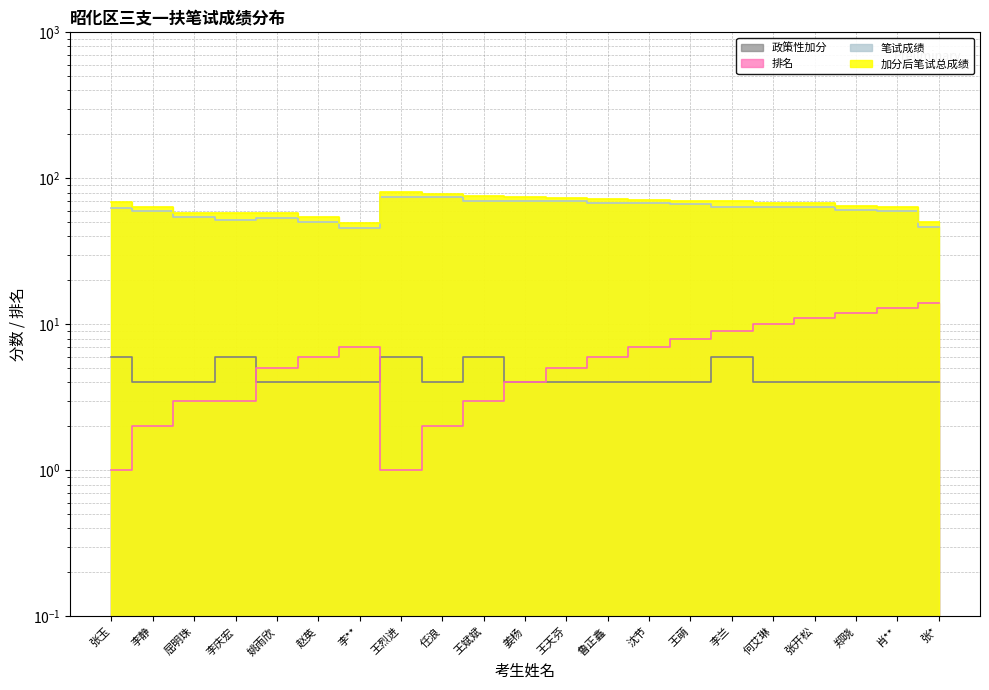

Reading right to left, what are all the values shown in this chart?

加分后笔试总成绩: 张*=50.5	肖**=64.0	郑晓=64.5	张开松=67.5	何艾琳=68.0	李兰=69.5	王萌=70.5	沈节=71.5	鲁正鑫=72.0	王天芬=73.5	姜杨=74.5	王斌斌=75.5	任浪=78.0	王烈进=80.5	李**=49.5	赵英=54.5	姚雨欣=57.5	李庆宏=58.0	屈明珠=58.0	李静=63.5	张玉=69.0
笔试成绩: 张*=46.5	肖**=60.0	郑晓=60.5	张开松=63.5	何艾琳=64.0	李兰=63.5	王萌=66.5	沈节=67.5	鲁正鑫=68.0	王天芬=69.5	姜杨=70.5	王斌斌=69.5	任浪=74.0	王烈进=74.5	李**=45.5	赵英=50.5	姚雨欣=53.5	李庆宏=52.0	屈明珠=54.0	李静=59.5	张玉=63.0
政策性加分: 张*=4.0	肖**=4.0	郑晓=4.0	张开松=4.0	何艾琳=4.0	李兰=6.0	王萌=4.0	沈节=4.0	鲁正鑫=4.0	王天芬=4.0	姜杨=4.0	王斌斌=6.0	任浪=4.0	王烈进=6.0	李**=4.0	赵英=4.0	姚雨欣=4.0	李庆宏=6.0	屈明珠=4.0	李静=4.0	张玉=6.0
排名: 张*=14.0	肖**=13.0	郑晓=12.0	张开松=11.0	何艾琳=10.0	李兰=9.0	王萌=8.0	沈节=7.0	鲁正鑫=6.0	王天芬=5.0	姜杨=4.0	王斌斌=3.0	任浪=2.0	王烈进=1.0	李**=7.0	赵英=6.0	姚雨欣=5.0	李庆宏=3.0	屈明珠=3.0	李静=2.0	张玉=1.0